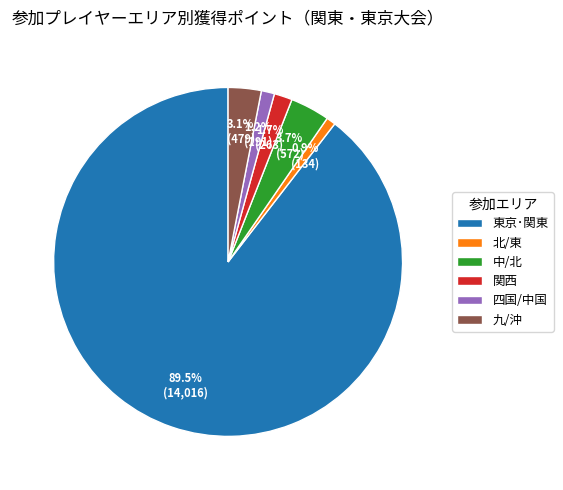

What is the majority slice?

東京･関東